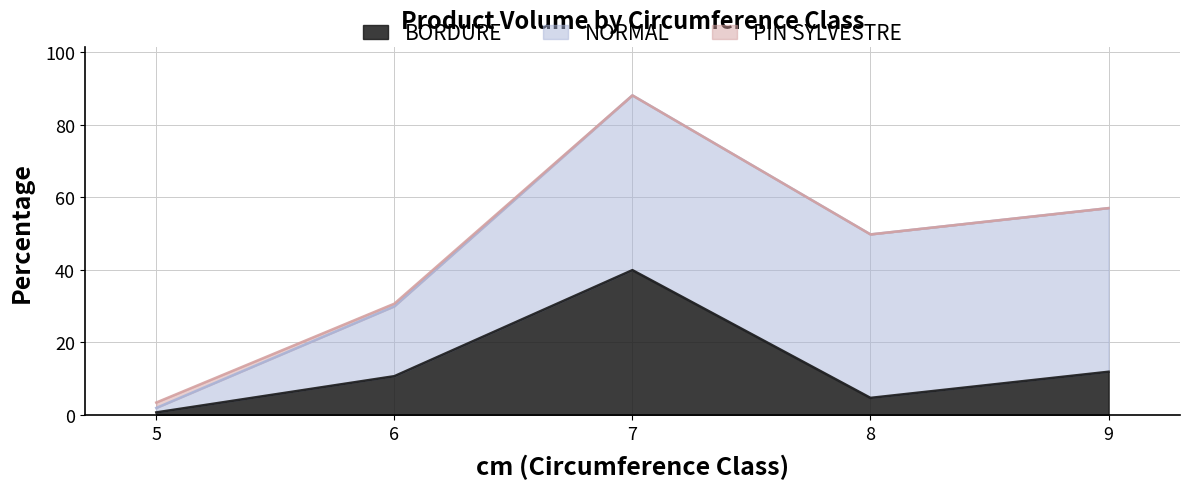

What is the average value of the PIN SYLVESTRE series?

0.4